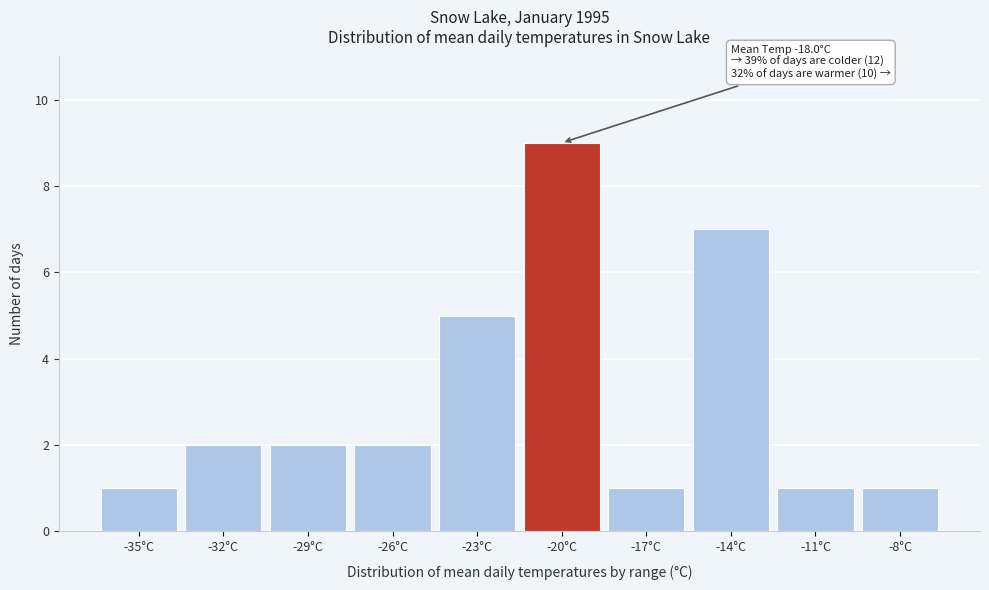

Reading left to right, list all the values displayed in this chart.

-35°C=1	-32°C=2	-29°C=2	-26°C=2	-23°C=5	-20°C=9	-17°C=1	-14°C=7	-11°C=1	-8°C=1